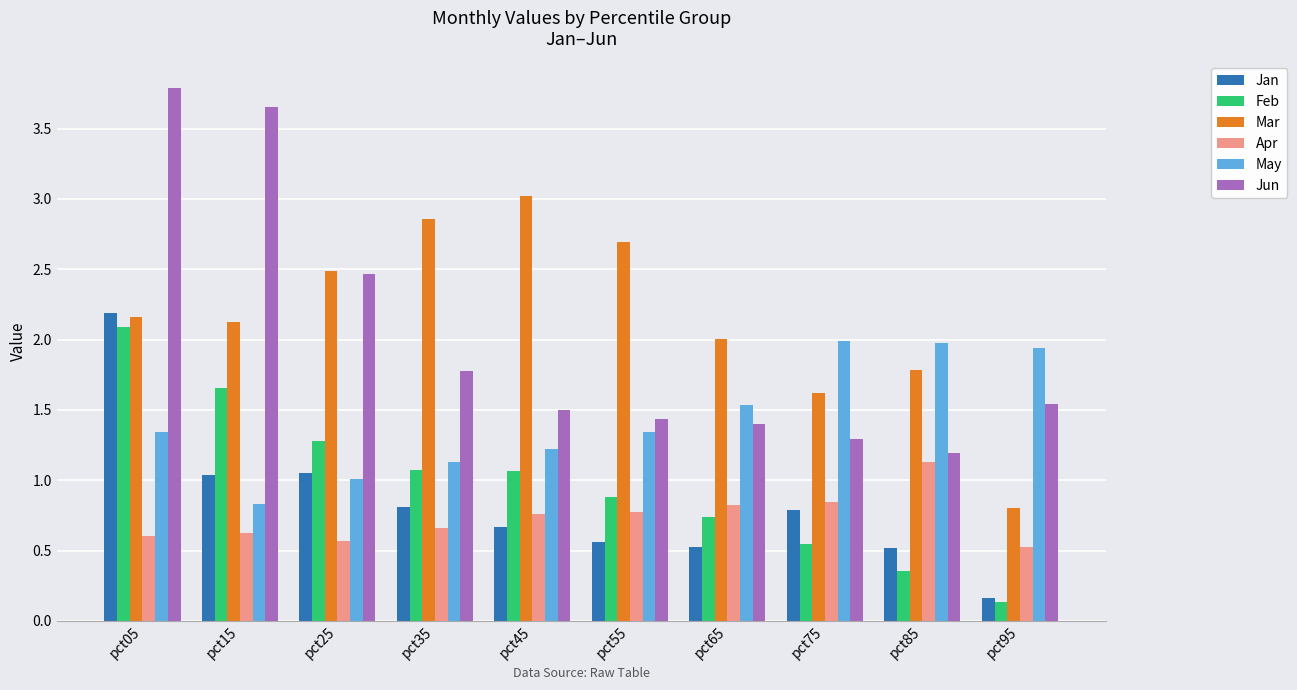

At which category is the sum across all series the highest?

pct05